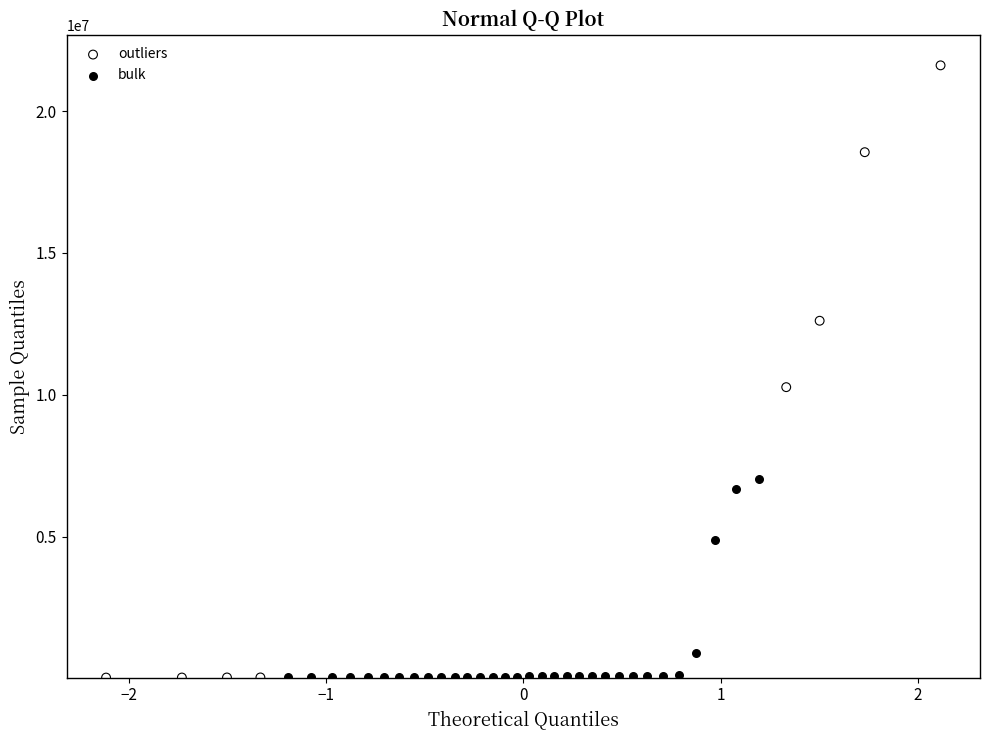

Which series reaches the maximum Y coordinate?

outliers